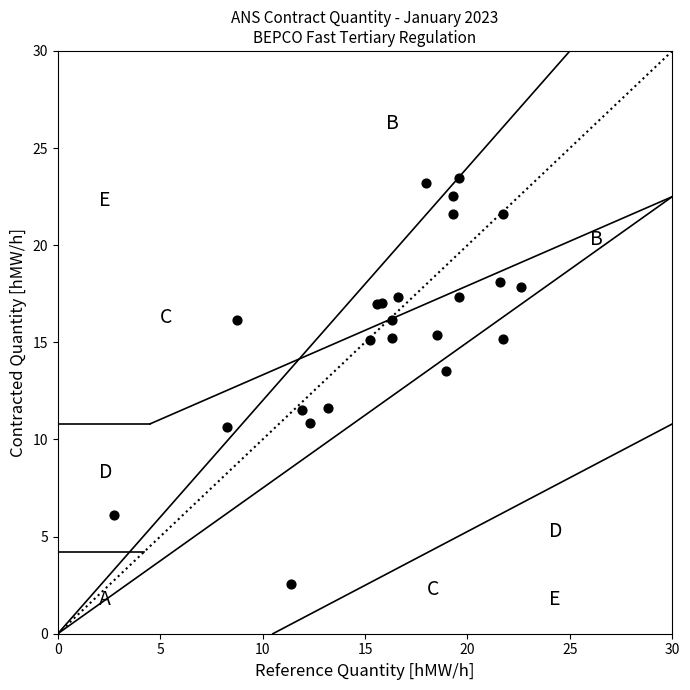

What Y value in the scatter plot is closest to 13?

13.5